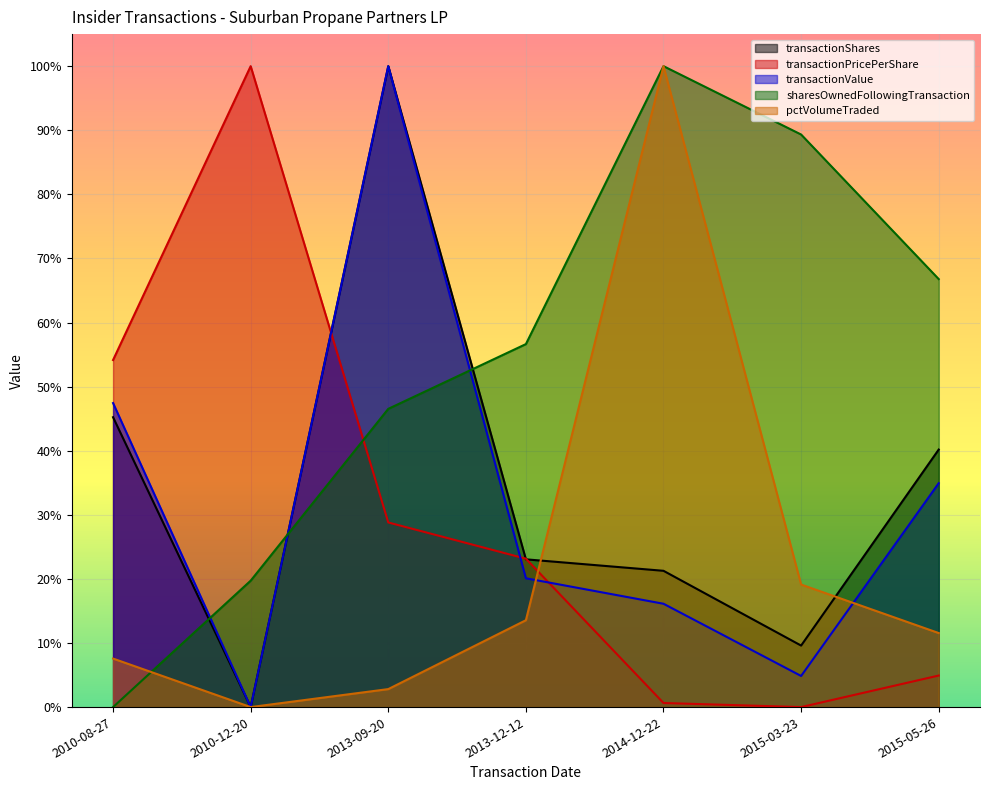

Where is the first local minimum for pctVolumeTraded?

2010-12-20